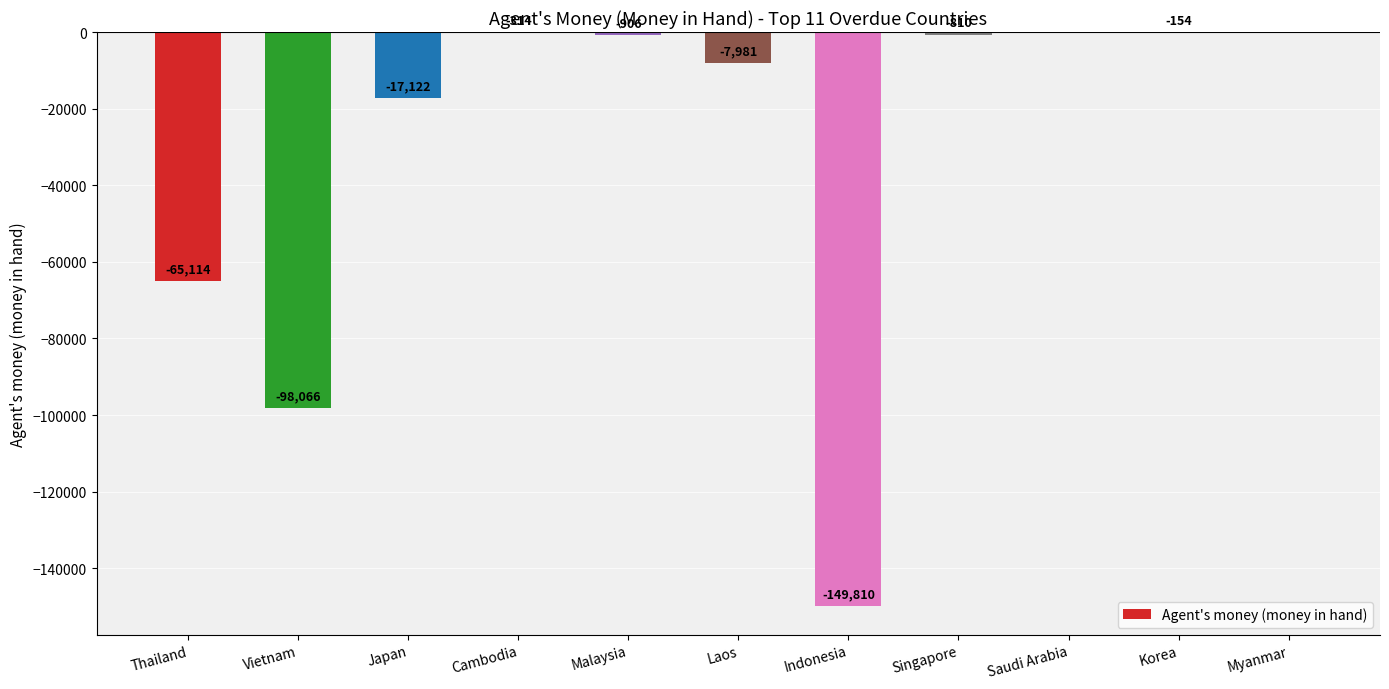

Is it true that the value at Cambodia is -314.0?

True